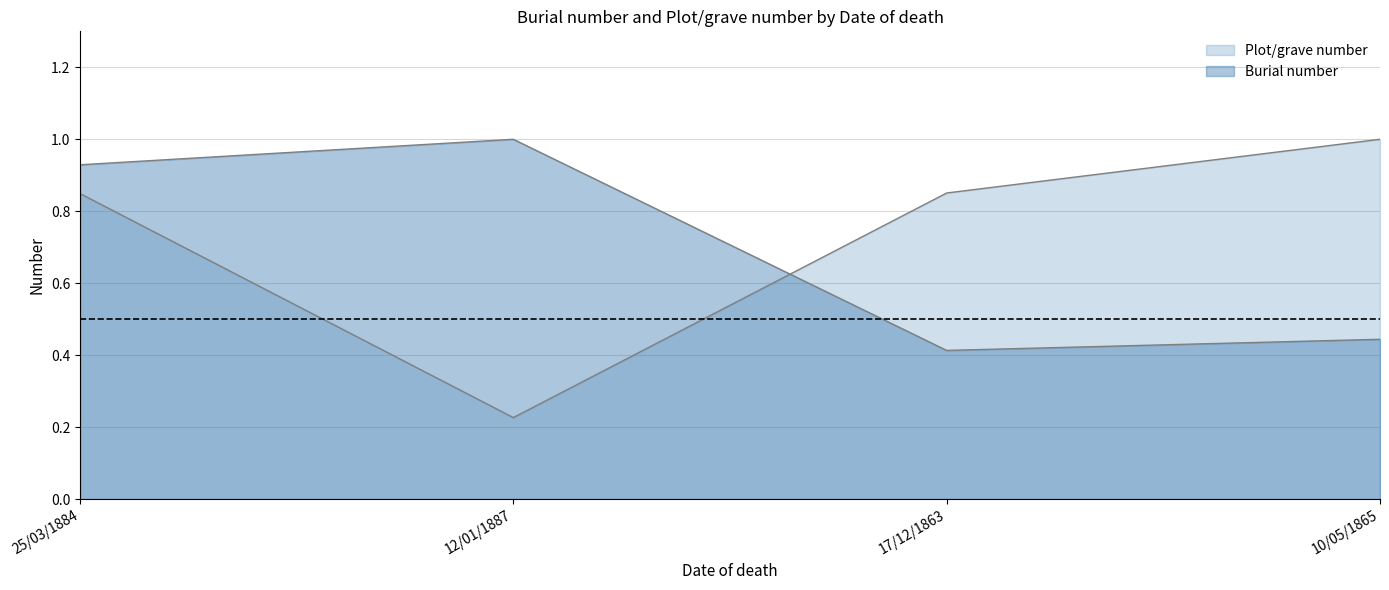

The value of Plot/grave number at 17/12/1863 is 1.2. True or false?

False